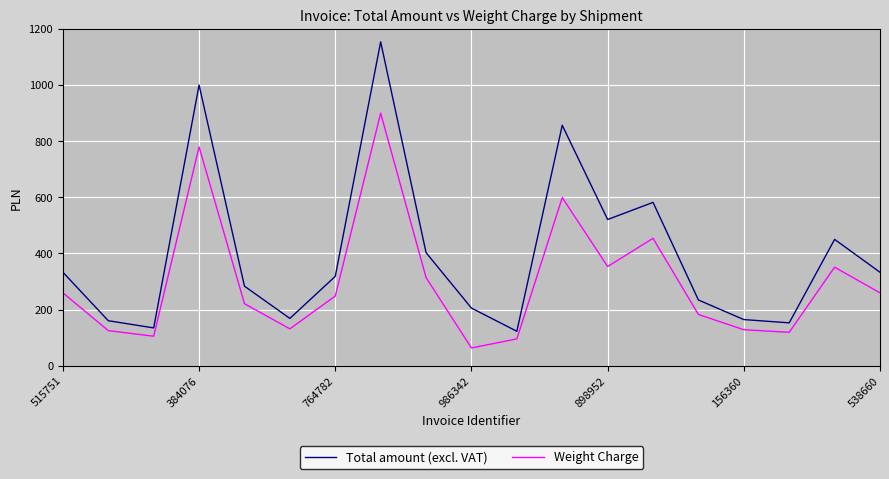

True or false: Weight Charge and Total amount (excl. VAT) cross at least once.

False